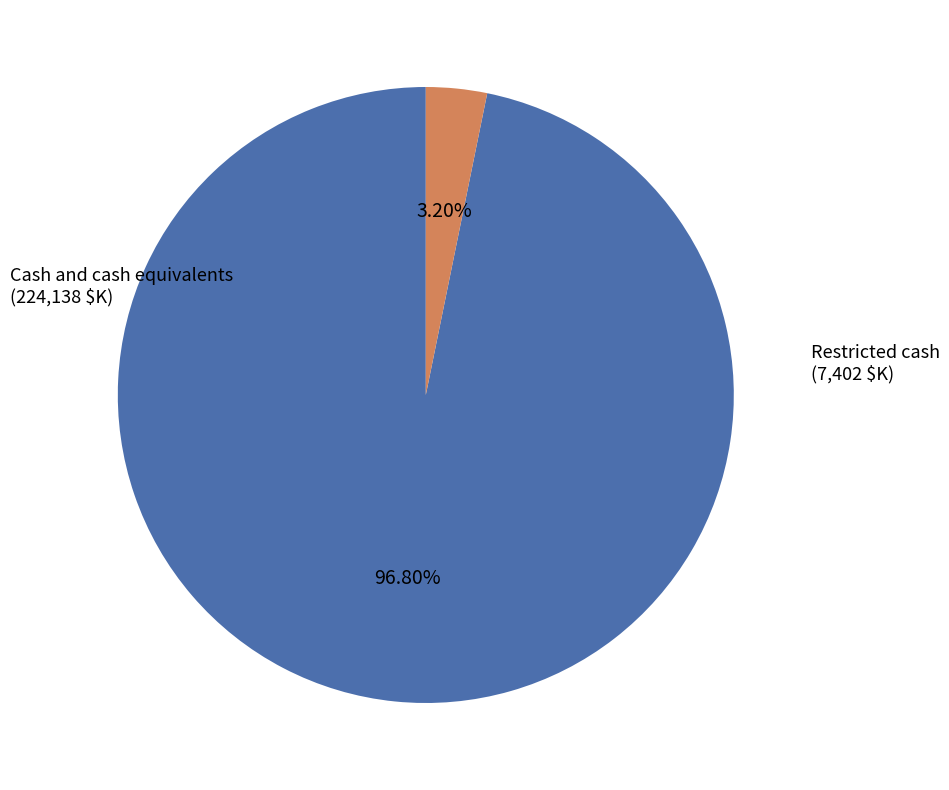

Do Restricted cash and Cash and cash equivalents together represent more than half of the pie?

Yes